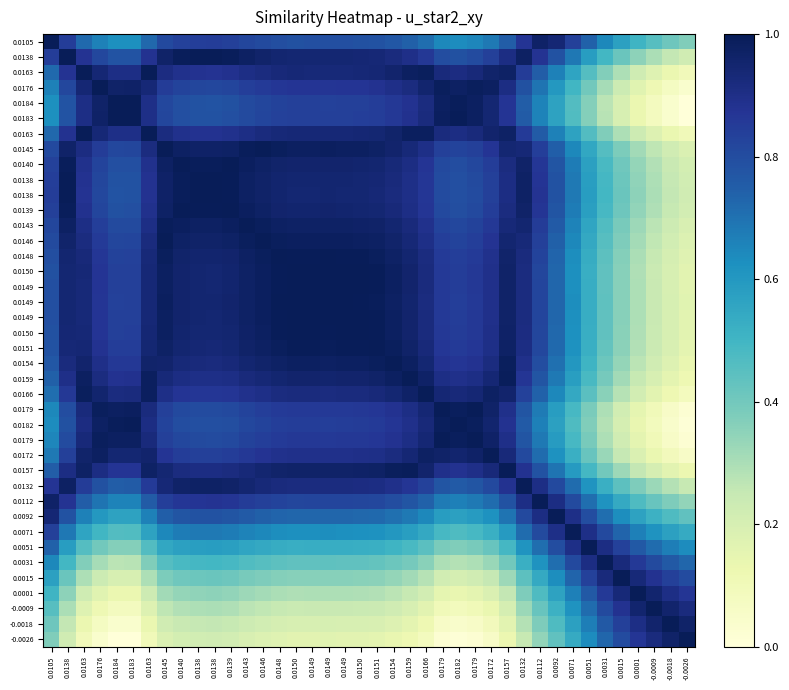

Which has a higher value, 0.0182 or -0.0009?

0.0182